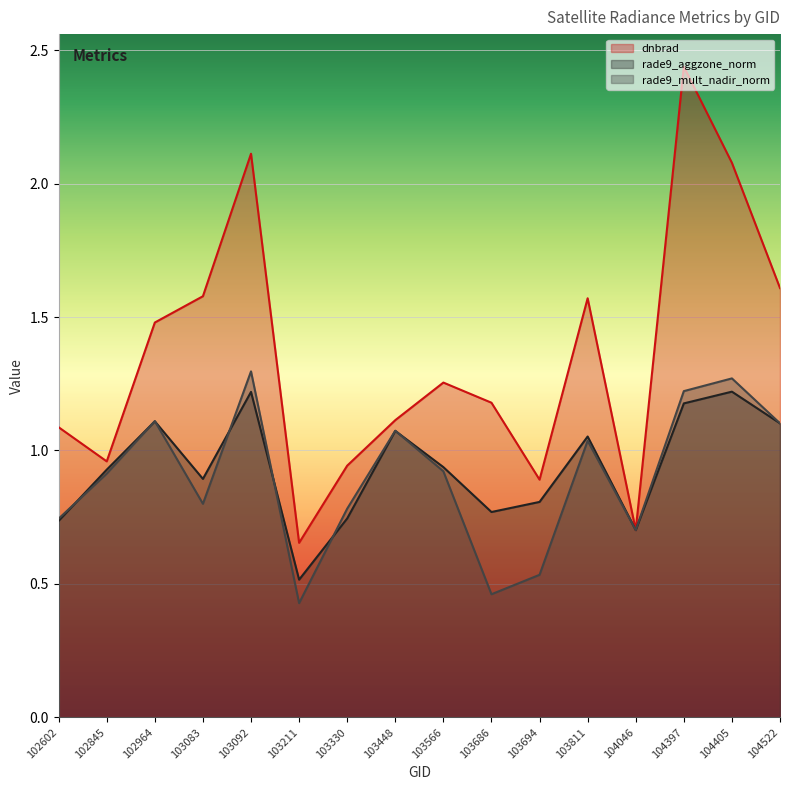

How many values in the dnbrad series are below 1?

5